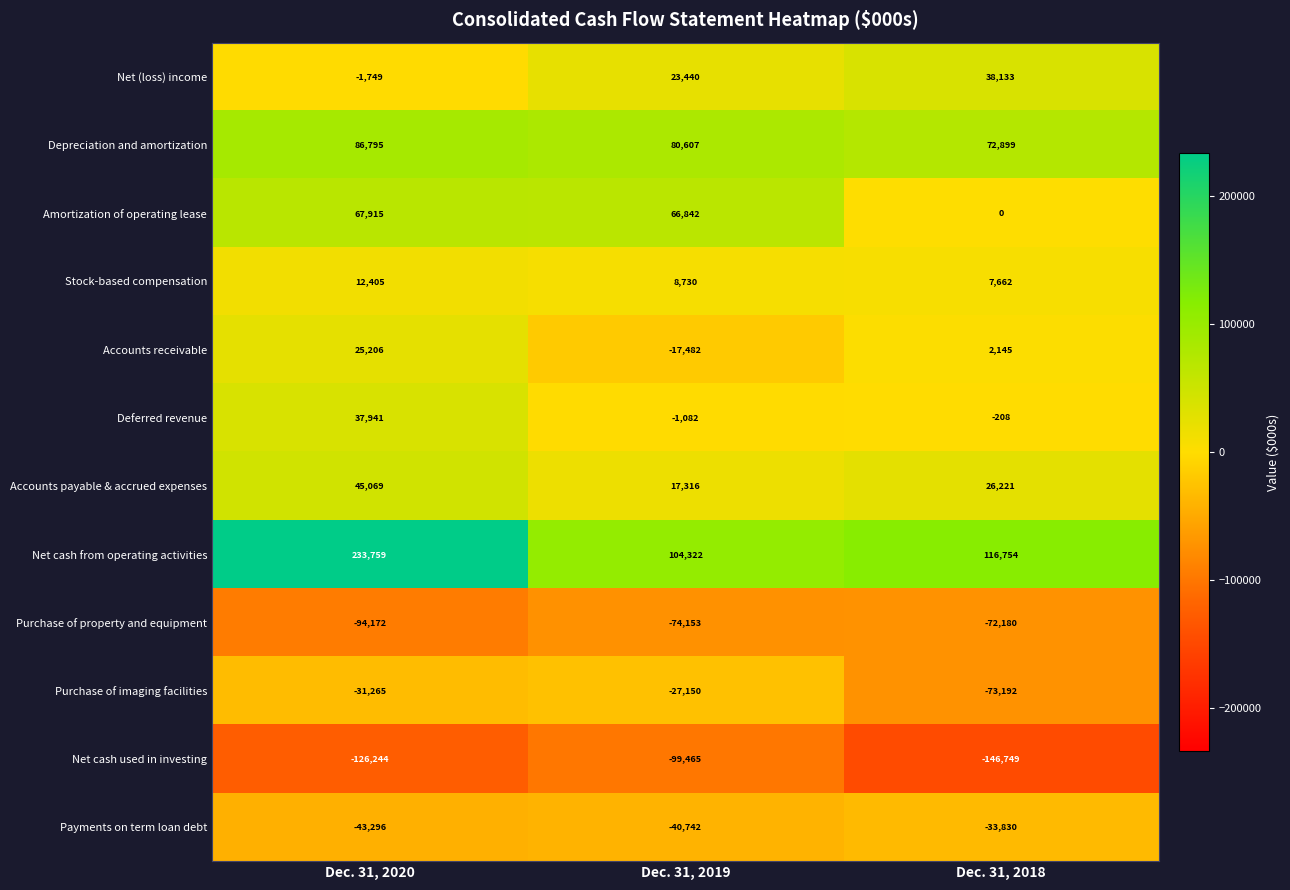

What is the spread (max minus min) of values at Dec. 31, 2018?

263503